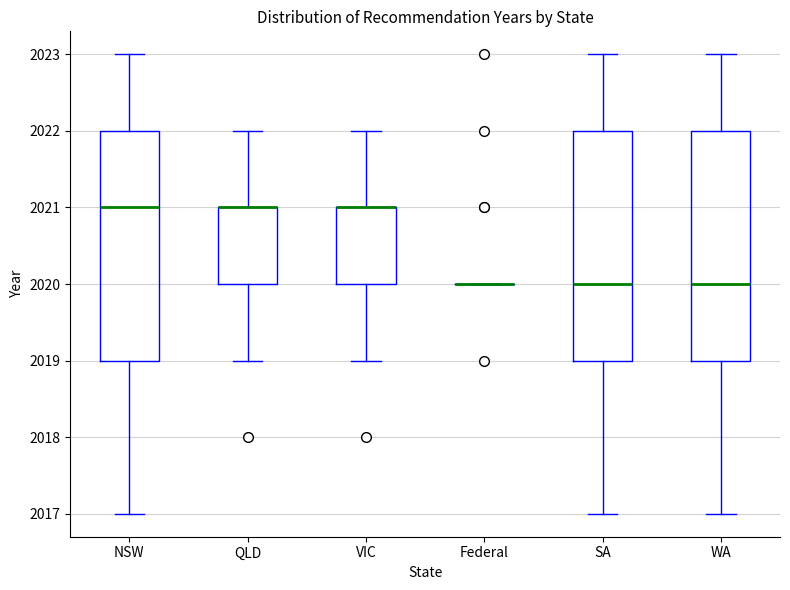

Reading left to right, transcribe this box plot: for each box, give where its median line is, the range the box spans, and where its two whiskers end, as read against the y-axis. The values are not printed on the chart, so give them approximately, as read against the axis.

NSW: median 2021, box 2019 to 2022, whiskers 2017 to 2023
QLD: median 2021 (drawn on the box's upper edge), box 2020 to 2021, whiskers 2019 to 2022
VIC: median 2021 (drawn on the box's upper edge), box 2020 to 2021, whiskers 2019 to 2022
Federal: box collapsed to a line at 2020, whiskers 2020 to 2020
SA: median 2020, box 2019 to 2022, whiskers 2017 to 2023
WA: median 2020, box 2019 to 2022, whiskers 2017 to 2023